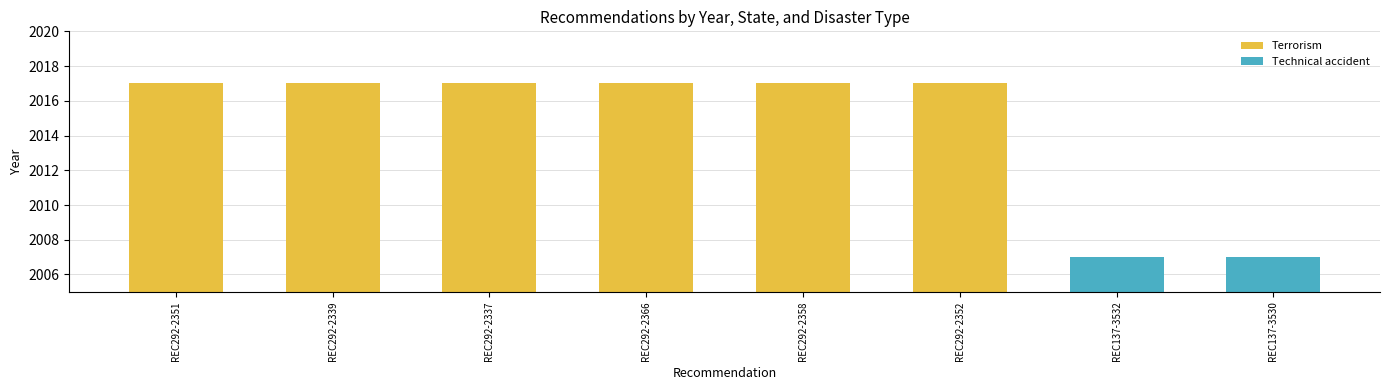

Count the number of data series in this chart.

2